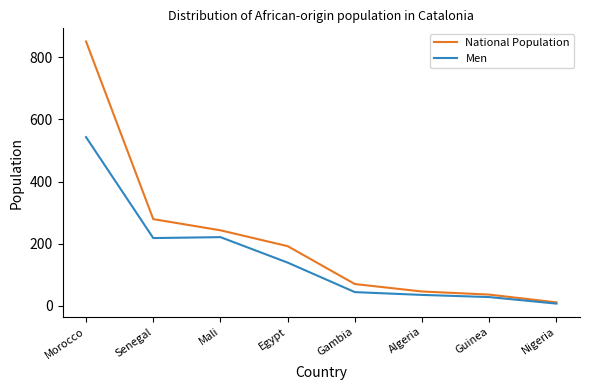

What is the spread (max minus min) of values at Algeria?

11